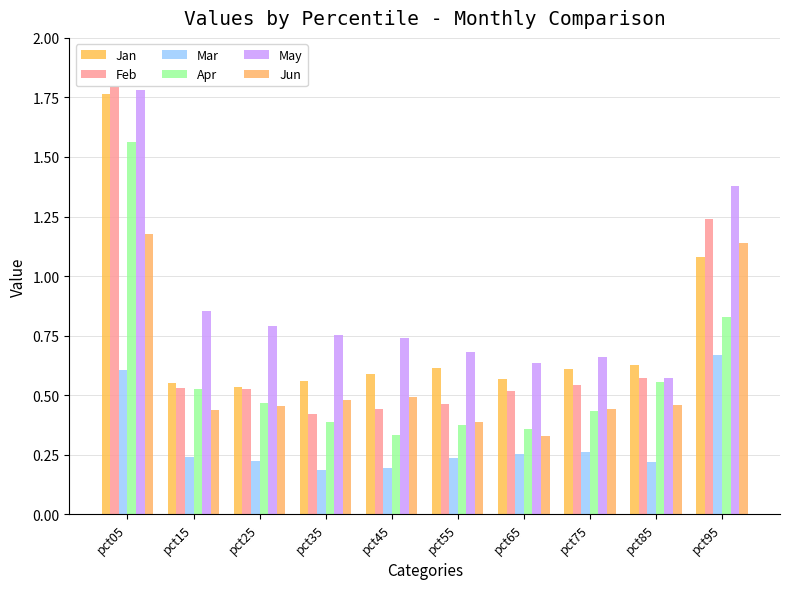

Which series changed the most between pct05 and pct75?

Feb